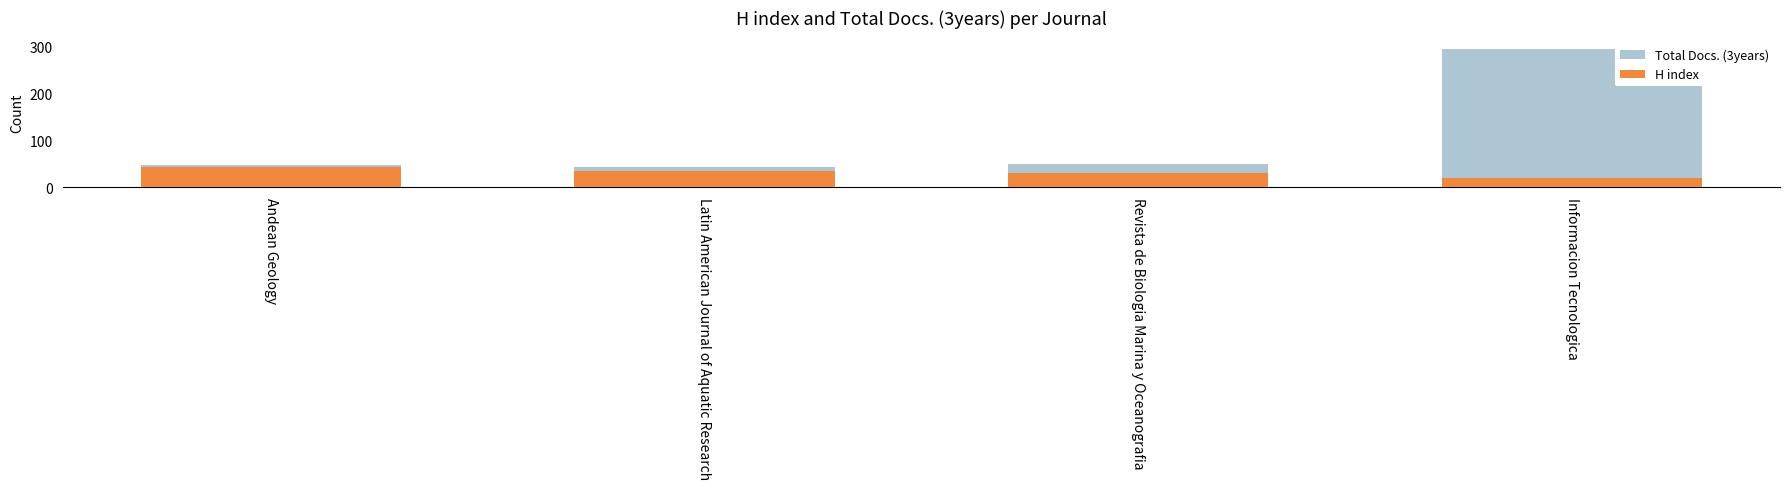

At Revista de Biologia Marina y Oceanografia, list the series in order from largest to smallest.

Total Docs. (3years), H index